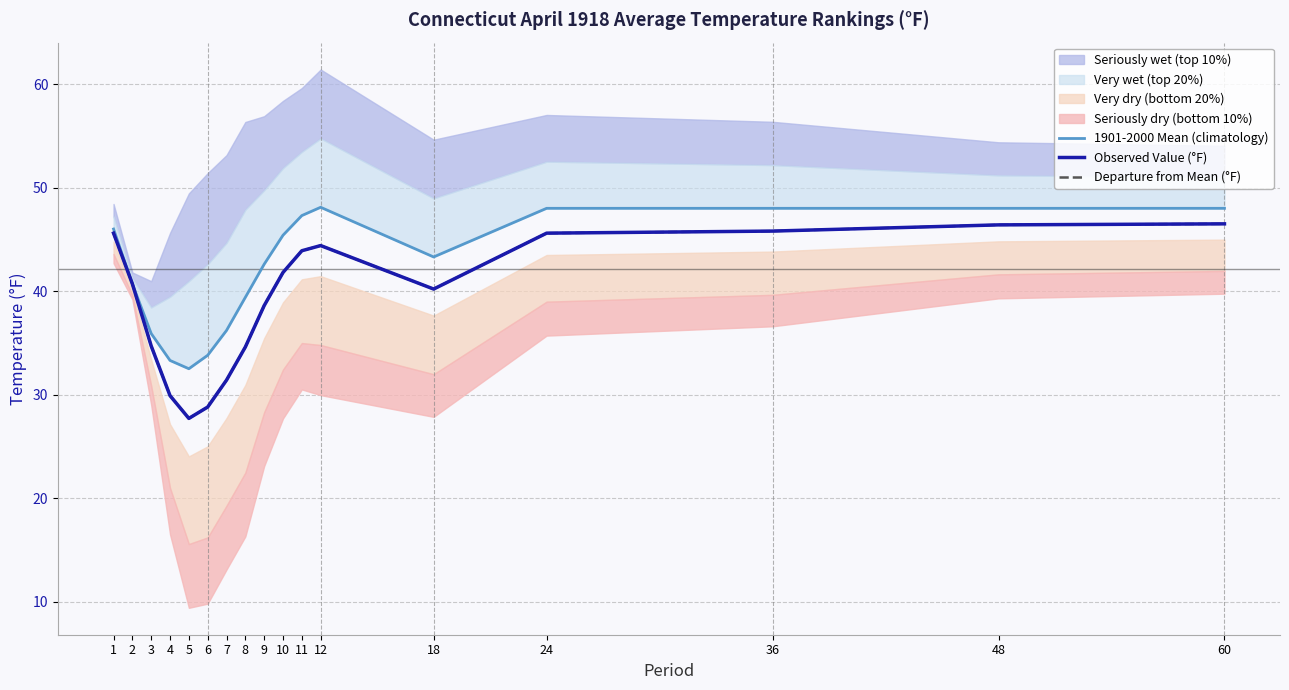

Is it true that 1901-2000 Mean (climatology) equals 17.1 at 24?

False